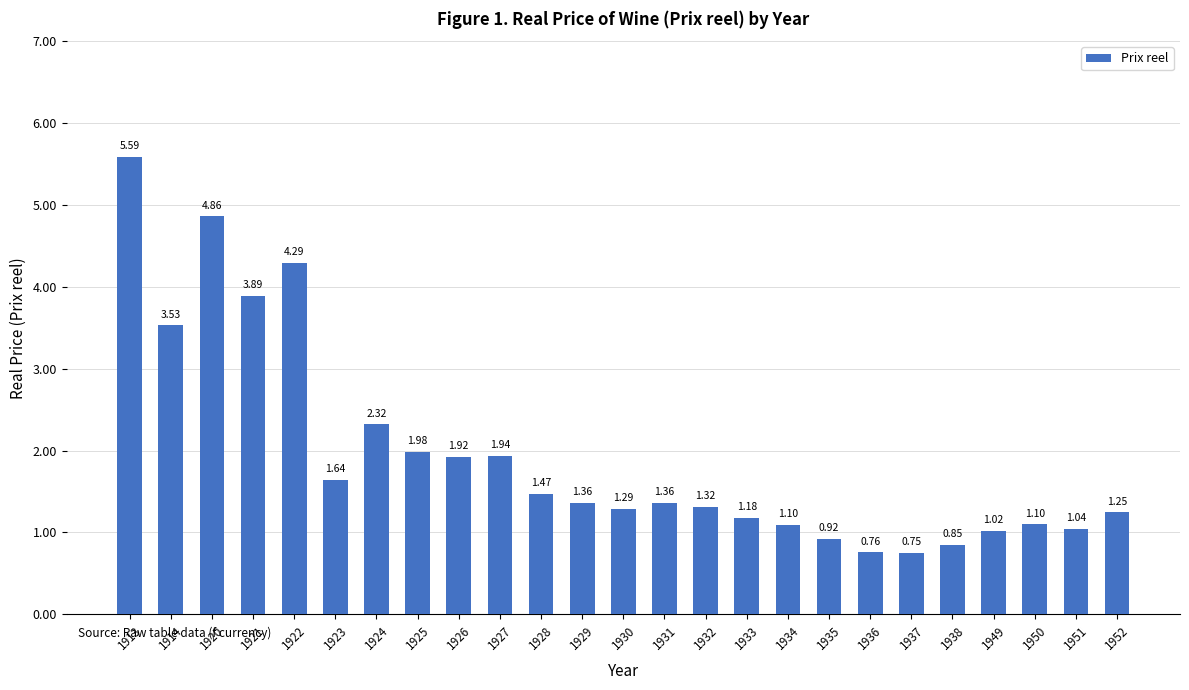

Between 1952 and 1933, which is larger?

1952